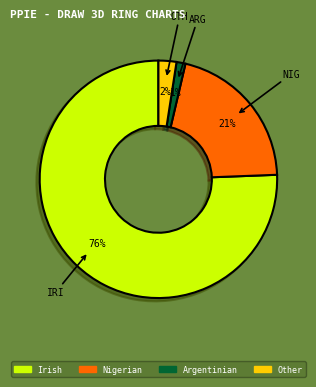

Is there any slice that represents more than half of the pie?

Yes